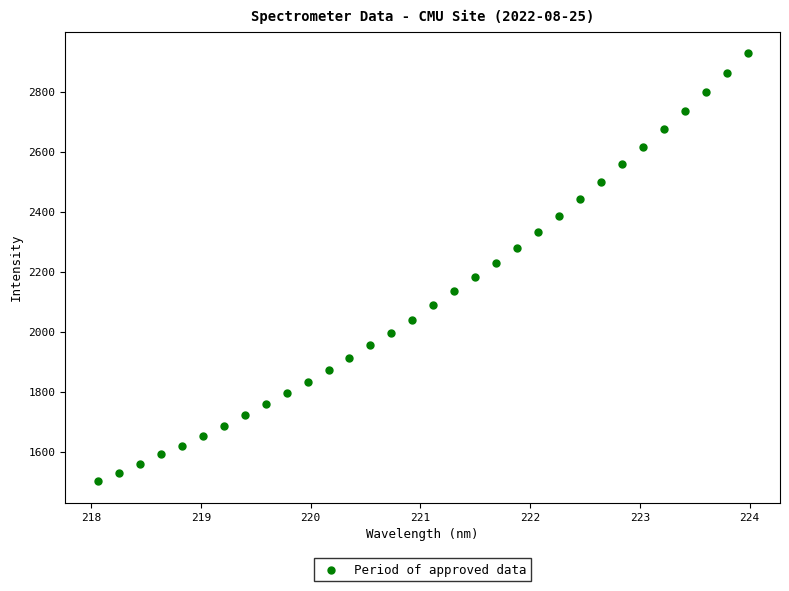

What is the range of Y values (max minus min)?

1425.8